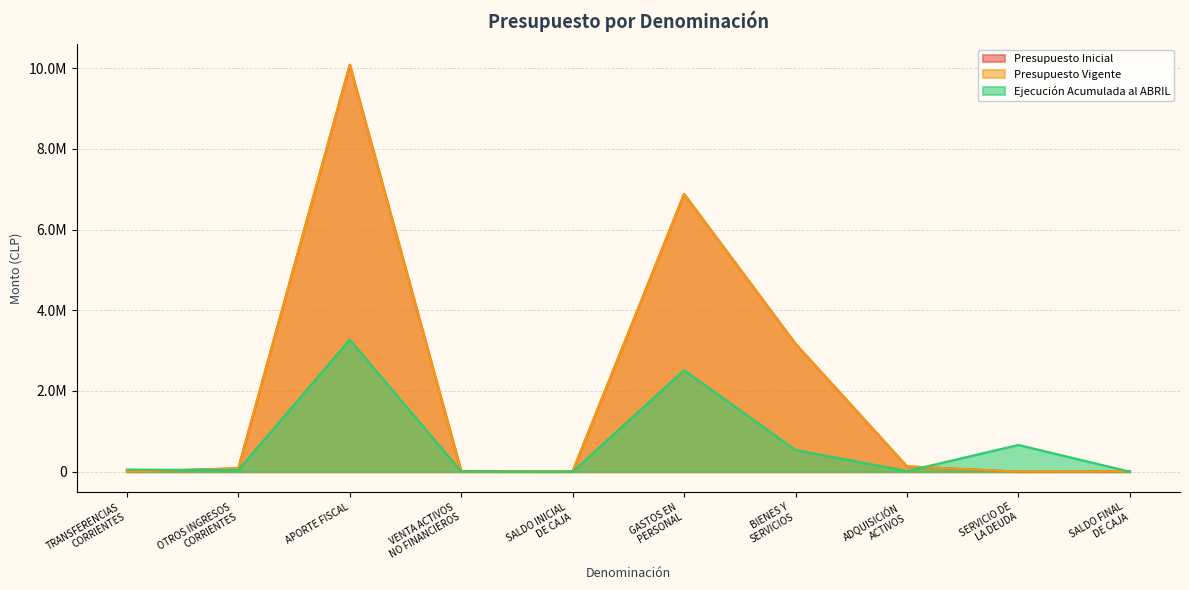

What is the total value across all series at APORTE FISCAL?

23452845